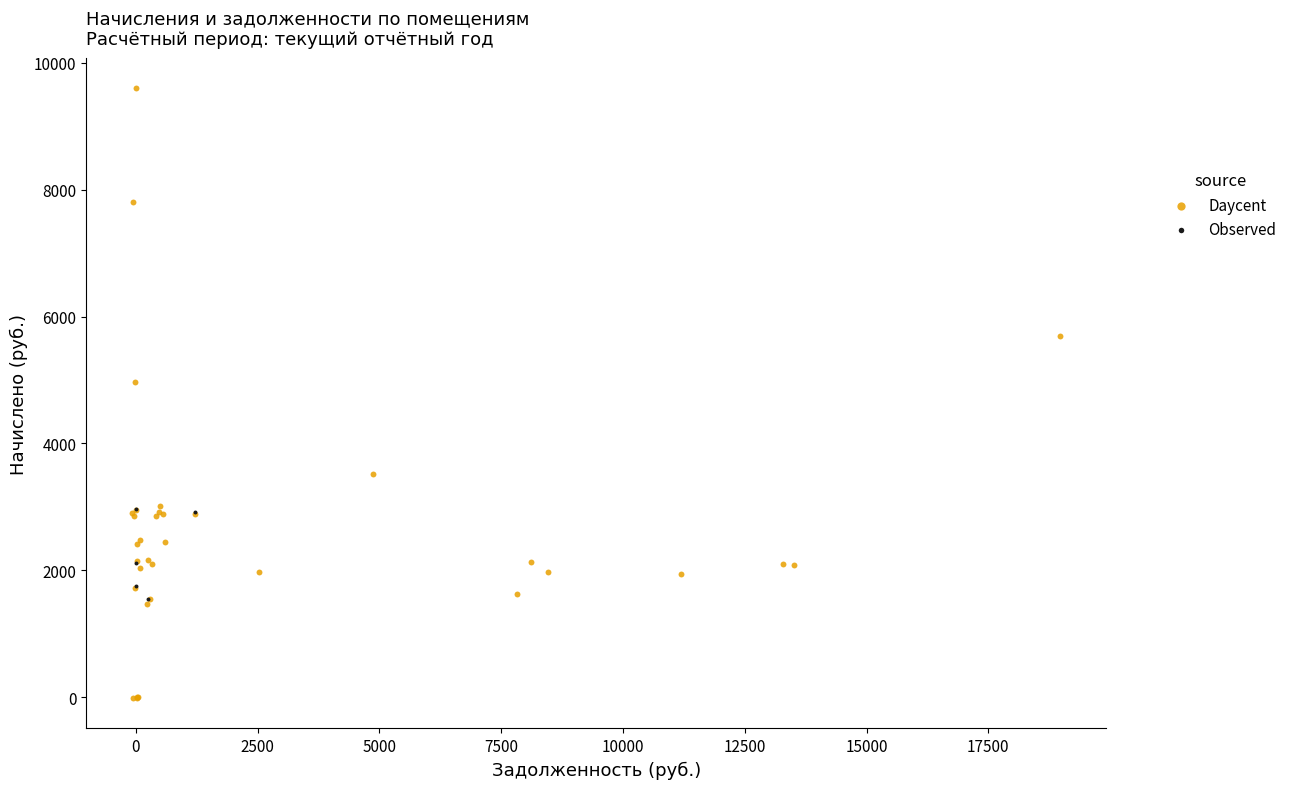

Which series contains the lowest Y value?

Daycent